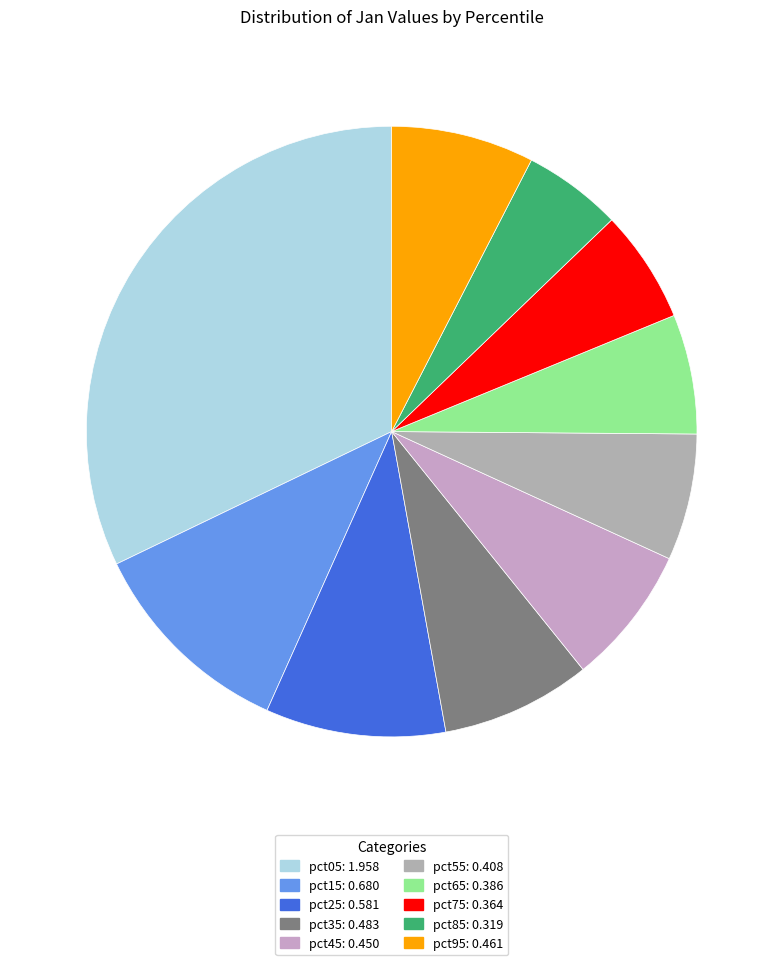

What is the total percentage of pct95 and pct45?

15.0%